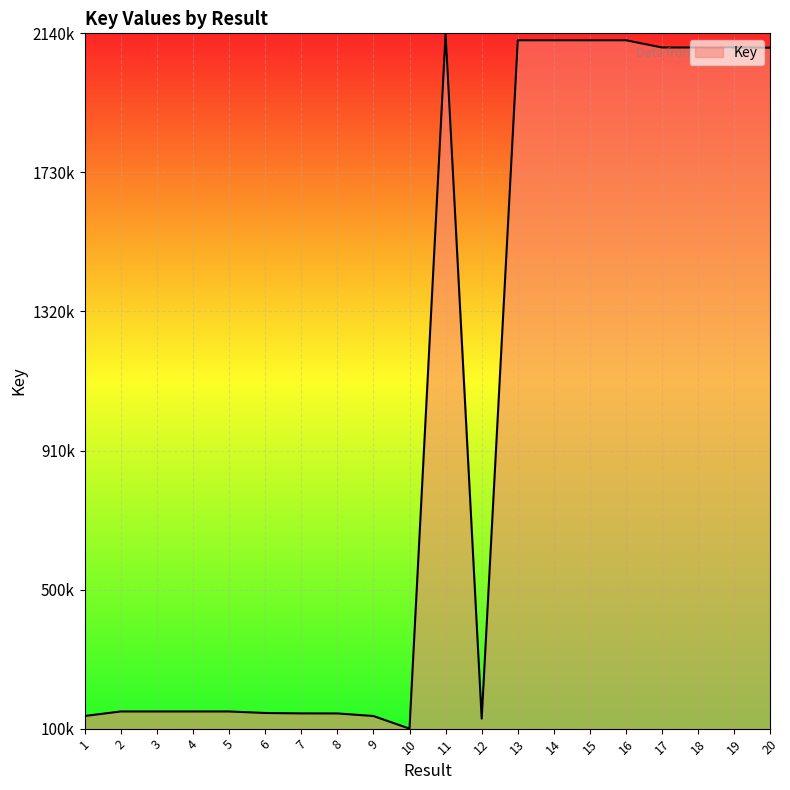

The value at 2 is 97497372. True or false?

False